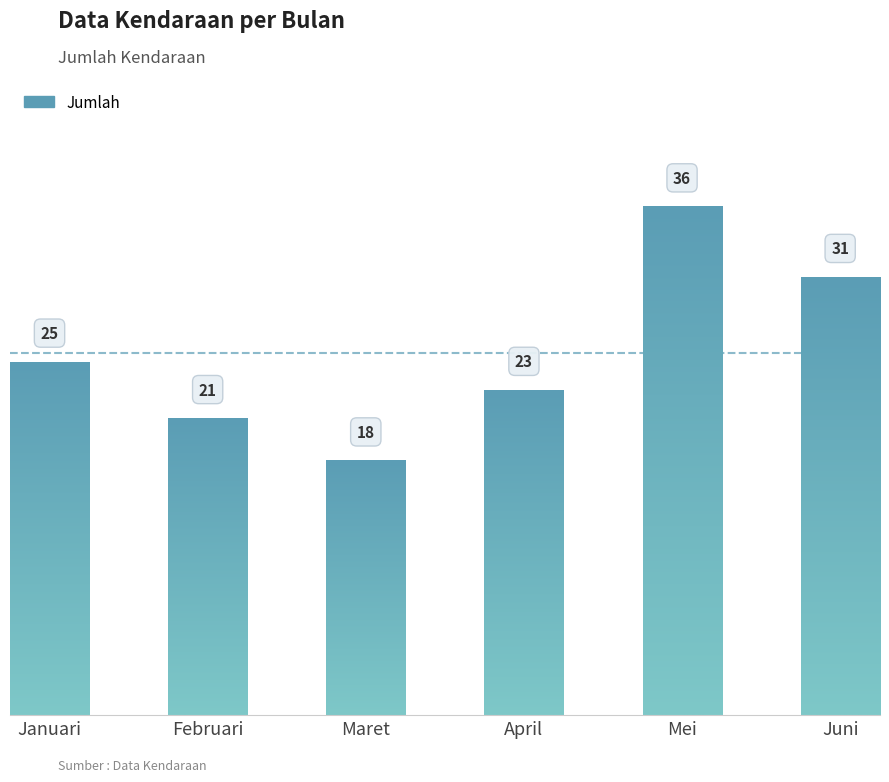

Count the number of categories in the chart.

6